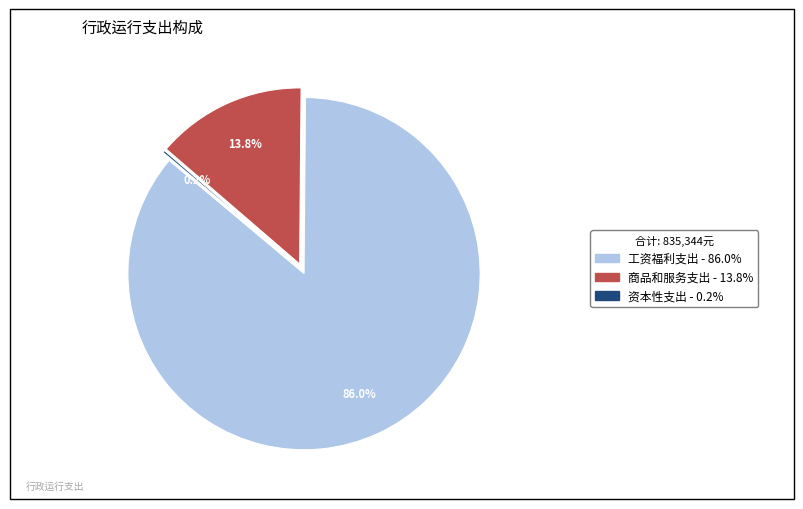

How many segments does this pie chart have?

3